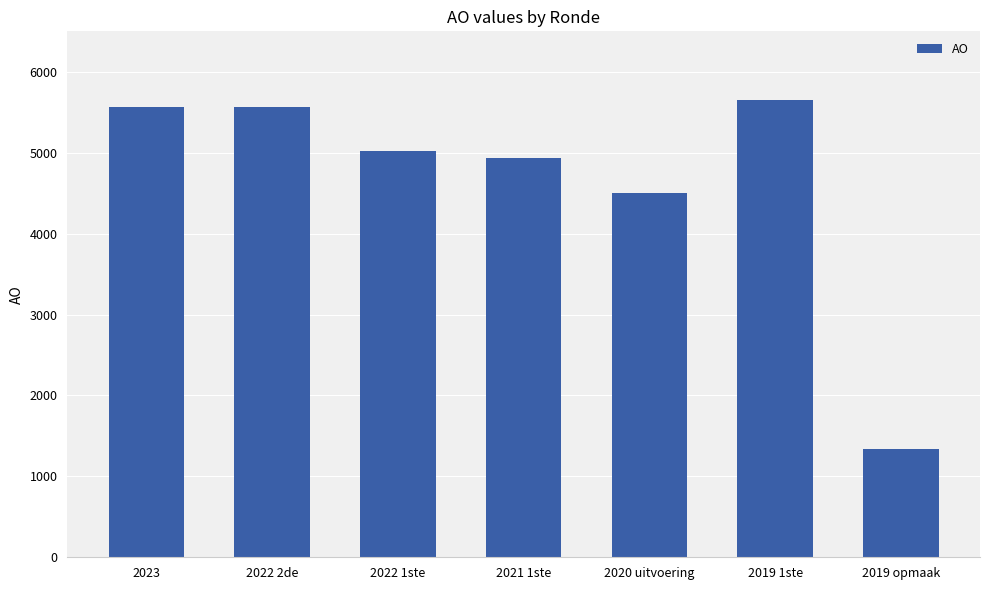

What is the minimum value shown in the chart?

1334